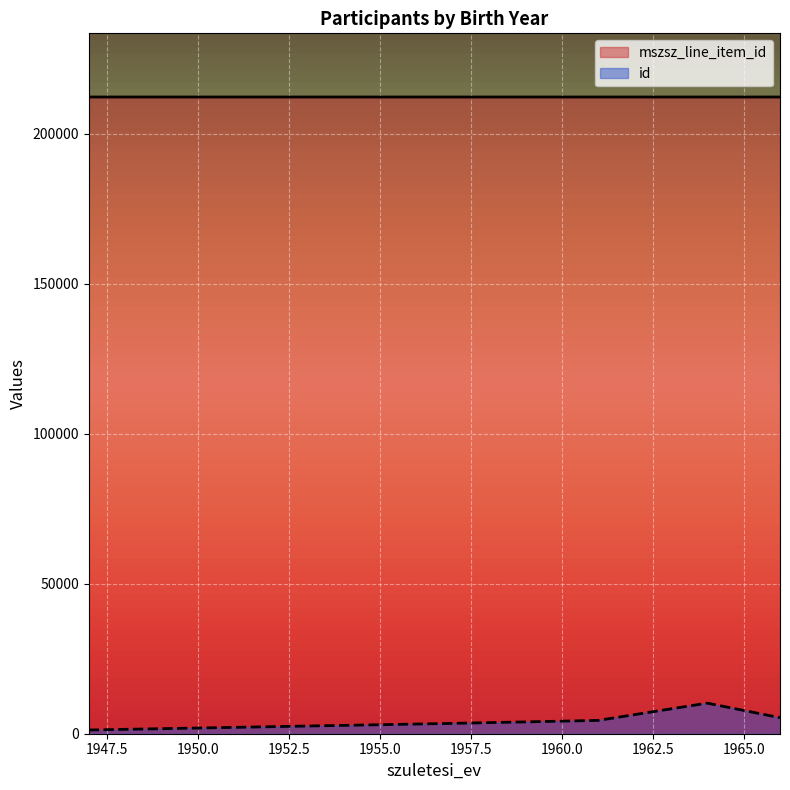

Rank the series by their average value, from lowest to highest.

id, mszsz_line_item_id